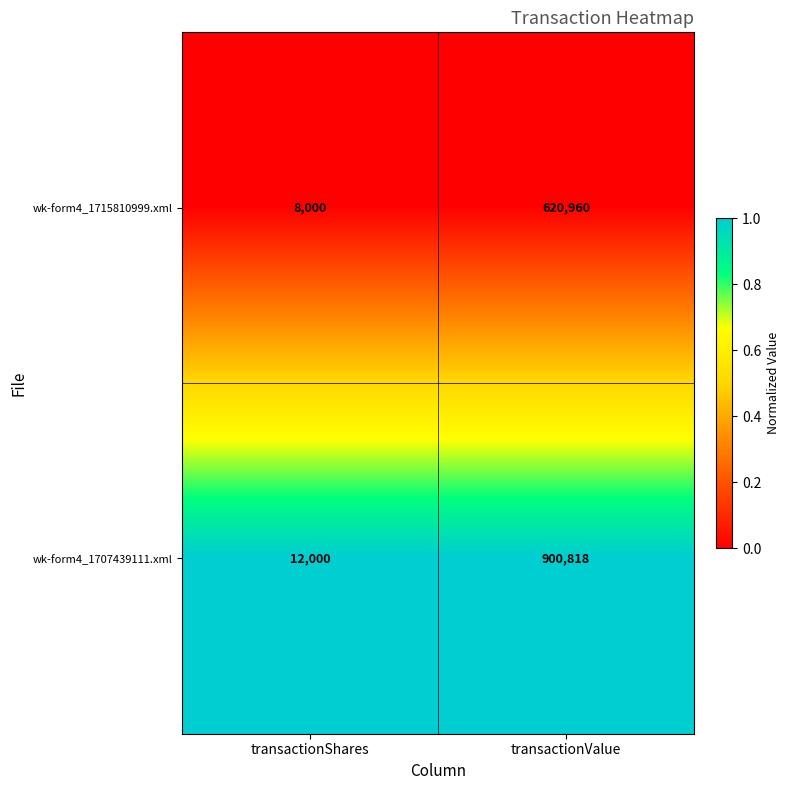

What is the difference between the highest and lowest values at transactionShares?

4000